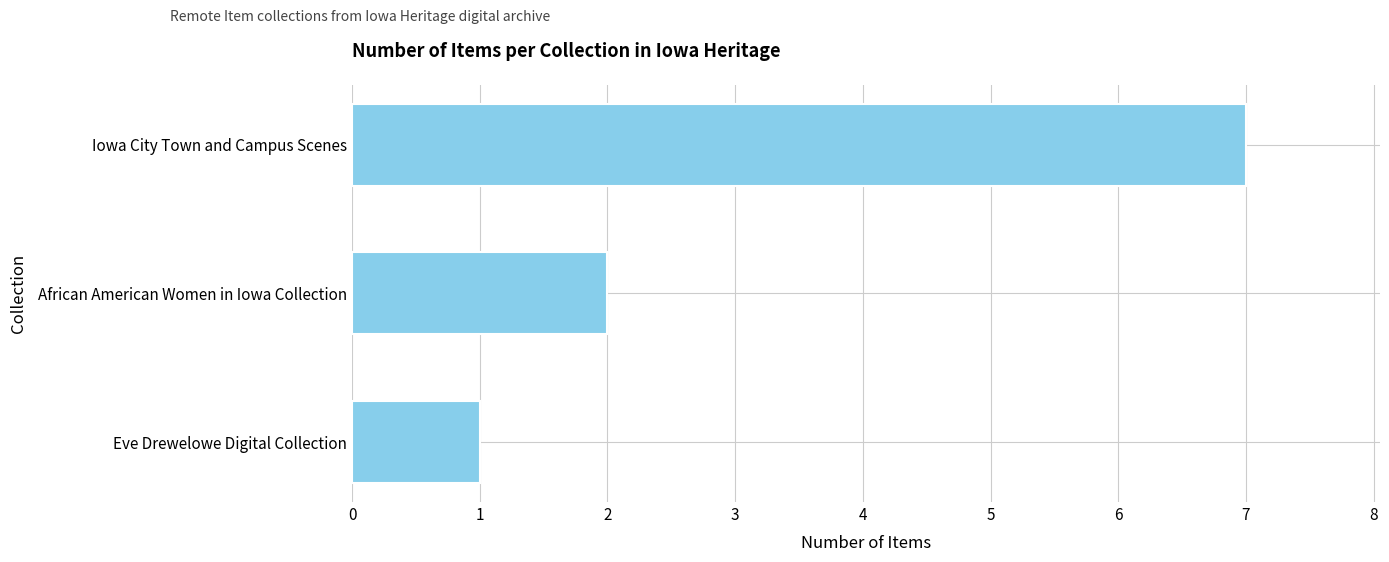

Rank the categories by value from highest to lowest.

Iowa City Town and Campus Scenes, African American Women in Iowa Collection, Eve Drewelowe Digital Collection